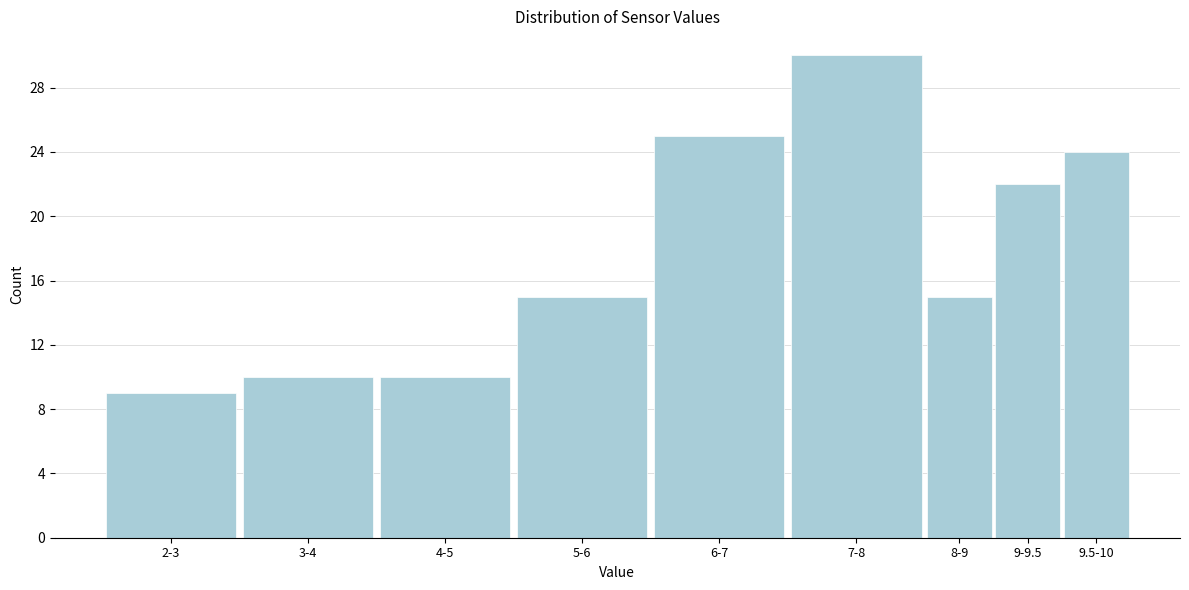

Reading left to right, transcribe all the data shown in this chart.

9	10	10	15	25	30	15	22	24